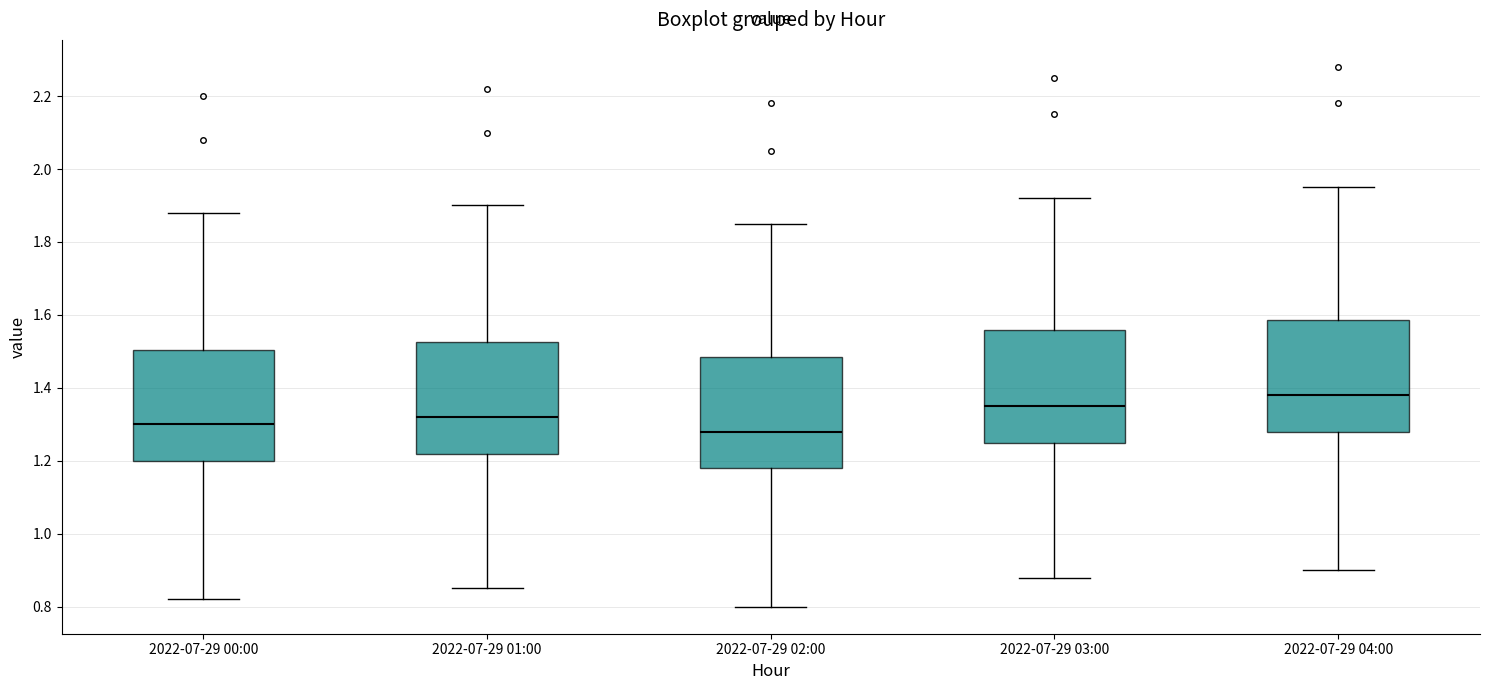

Where is the lower edge of the box for 2022-07-29 01:00 on the y-axis? The values are not printed on the chart, so give them approximately, as read against the axis.

1.22